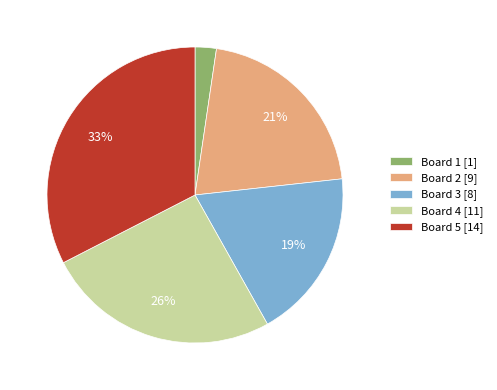

Is the sum of Board 1 [1] and Board 5 [14] greater than half?

No